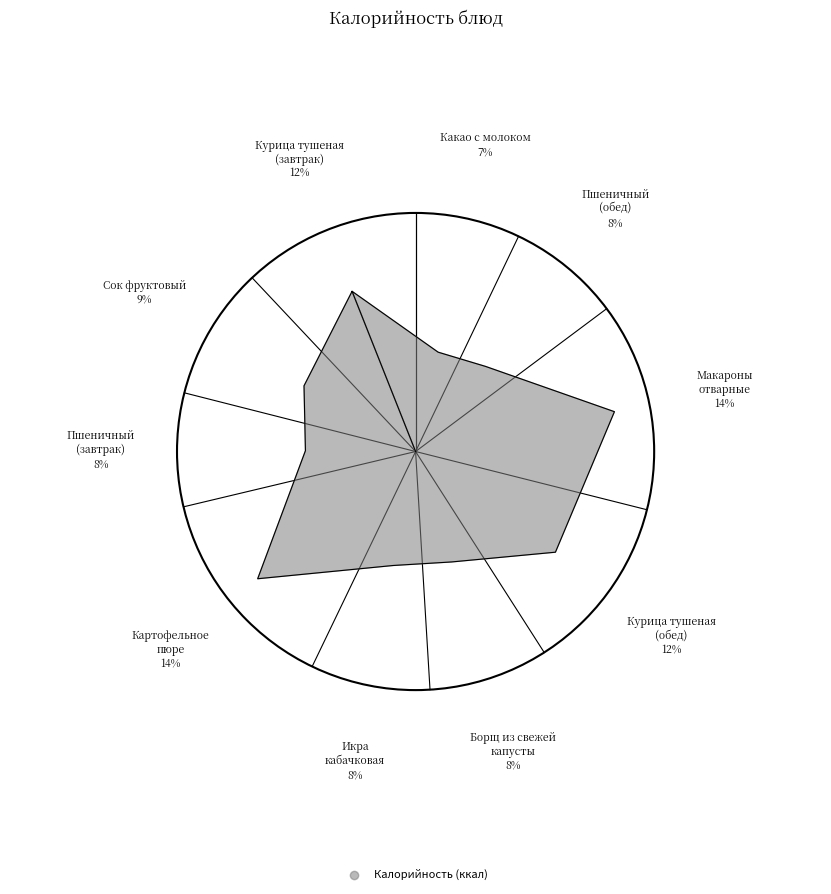

To the nearest percent, what portion does Курица тушеная
(обед) represent?

12%